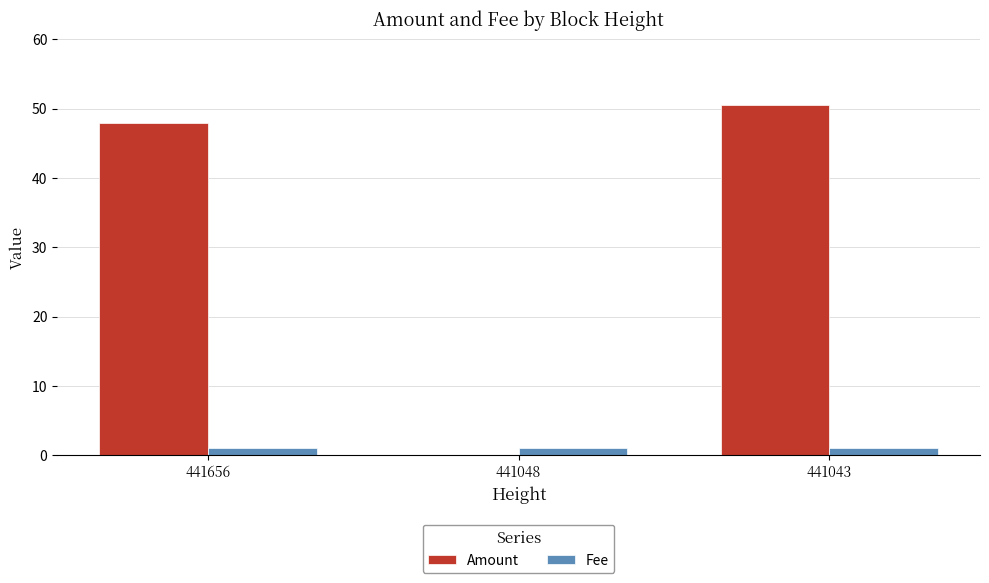

Between 441048 and 441043, which series saw the biggest shift?

Amount